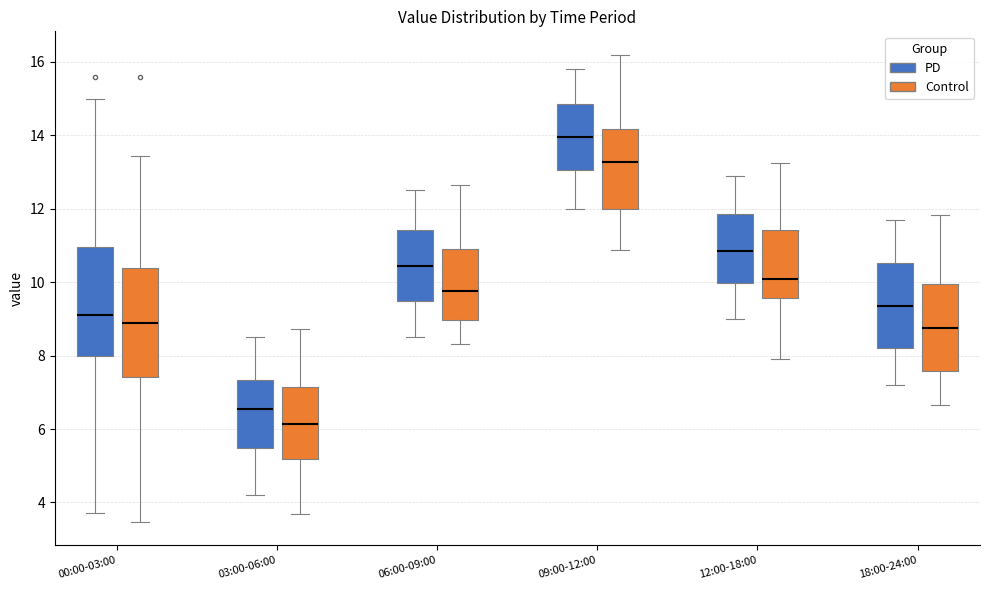

Which box has the highest median line?

09:00-12:00 (PD)